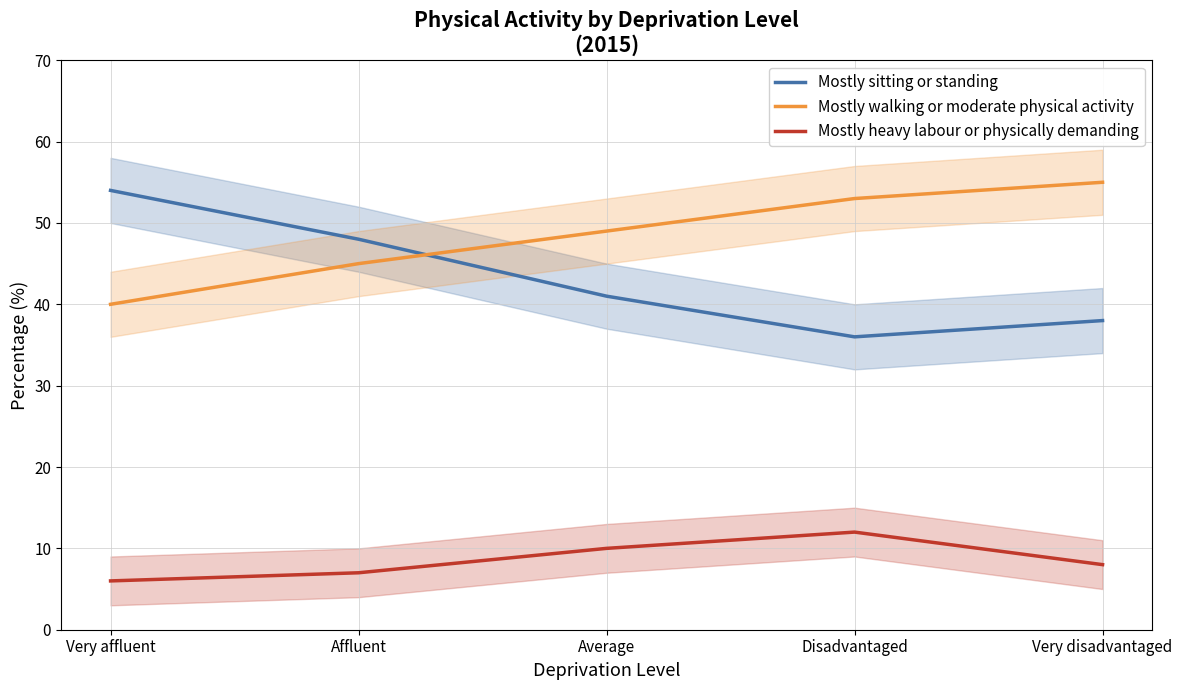

What are all the series names shown in the legend?

Mostly sitting or standing, Mostly walking or moderate physical activity, Mostly heavy labour or physically demanding